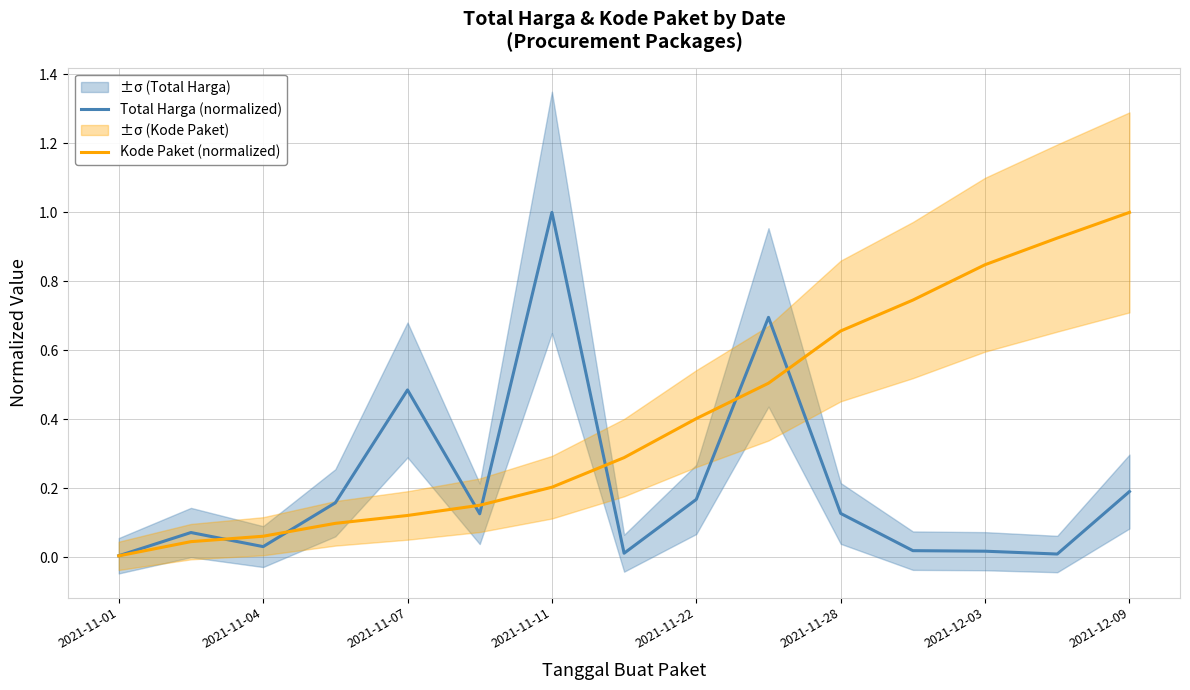

At which label does Total Harga (normalized) reach its peak?

2021-11-11